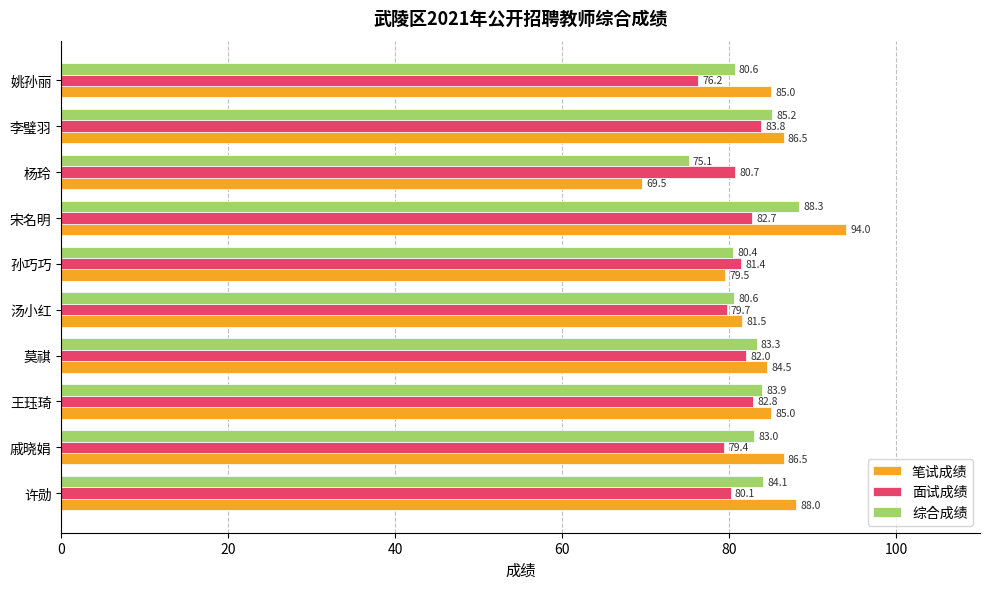

What is the total value across all series at 杨玲?

225.3